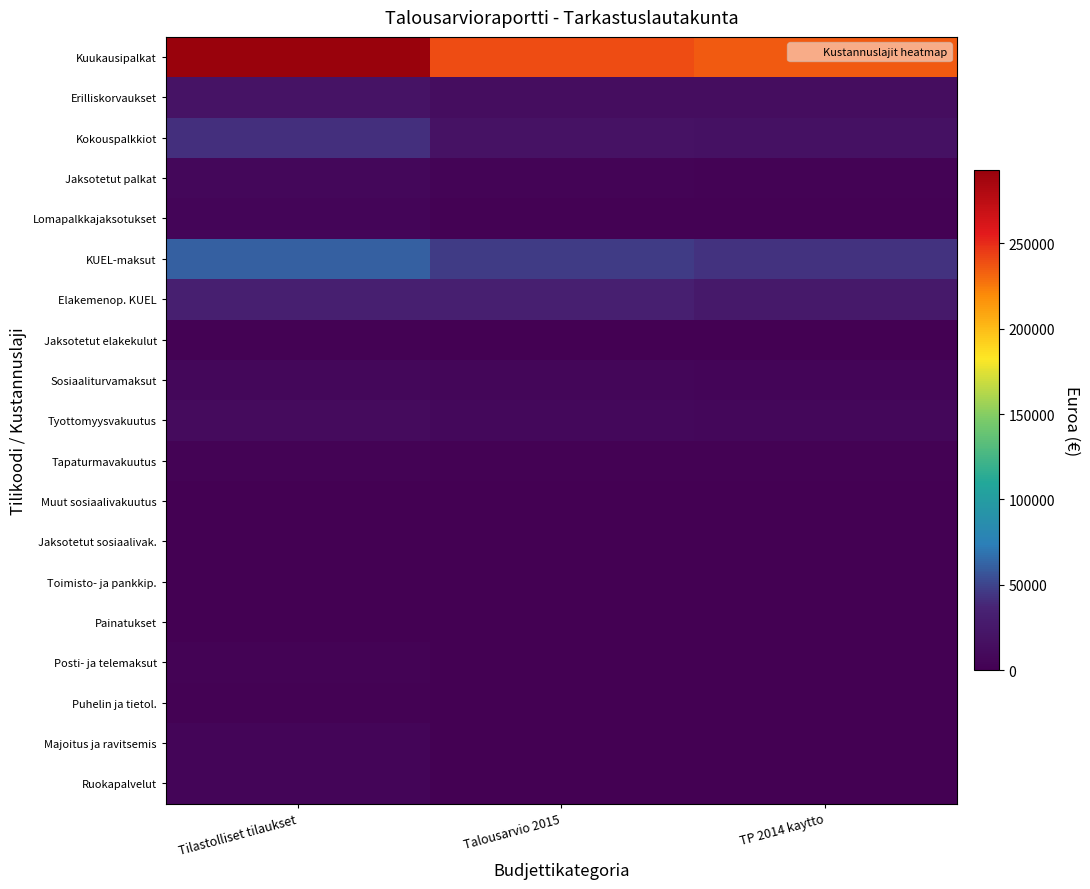

Reading right to left, what are all the values shown in this chart?

Kuukausipalkat: TP 2014 kaytto=234941.9	Talousarvio 2015=239500.0	Tilastolliset tilaukset=292784.0
Erilliskorvaukset: TP 2014 kaytto=12818.0	Talousarvio 2015=13000.0	Tilastolliset tilaukset=19500.0
Kokouspalkkiot: TP 2014 kaytto=17420.0	Talousarvio 2015=19000.0	Tilastolliset tilaukset=42000.0
Jaksotetut palkat: TP 2014 kaytto=3315.0	Talousarvio 2015=3500.0	Tilastolliset tilaukset=7500.0
Lomapalkkajaksotukset: TP 2014 kaytto=1237.2	Talousarvio 2015=1300.0	Tilastolliset tilaukset=5000.0
KUEL-maksut: TP 2014 kaytto=42634.9	Talousarvio 2015=46512.0	Tilastolliset tilaukset=61257.9
Elakemenop. KUEL: TP 2014 kaytto=25267.0	Talousarvio 2015=32967.0	Tilastolliset tilaukset=32967.0
Jaksotetut elakekulut: TP 2014 kaytto=432.1	Talousarvio 2015=597.0	Tilastolliset tilaukset=1278.8
Sosiaaliturvamaksut: TP 2014 kaytto=5386.8	Talousarvio 2015=5865.0	Tilastolliset tilaukset=7724.6
Tyottomyysvakuutus: TP 2014 kaytto=7310.8	Talousarvio 2015=8048.0	Tilastolliset tilaukset=10598.9
Tapaturmavakuutus: TP 2014 kaytto=1982.7	Talousarvio 2015=2182.0	Tilastolliset tilaukset=2874.3
Muut sosiaalivakuutus: TP 2014 kaytto=99.1	Talousarvio 2015=109.0	Tilastolliset tilaukset=143.7
Jaksotetut sosiaalivak.: TP 2014 kaytto=131.9	Talousarvio 2015=208.0	Tilastolliset tilaukset=445.5
Toimisto- ja pankkip.: TP 2014 kaytto=49.0	Talousarvio 2015=0.0	Tilastolliset tilaukset=180.0
Painatukset: TP 2014 kaytto=0.0	Talousarvio 2015=0.0	Tilastolliset tilaukset=500.0
Posti- ja telemaksut: TP 2014 kaytto=0.0	Talousarvio 2015=0.0	Tilastolliset tilaukset=2300.0
Puhelin ja tietol.: TP 2014 kaytto=229.9	Talousarvio 2015=250.0	Tilastolliset tilaukset=2000.0
Majoitus ja ravitsemis: TP 2014 kaytto=921.4	Talousarvio 2015=1000.0	Tilastolliset tilaukset=5000.0
Ruokapalvelut: TP 2014 kaytto=756.5	Talousarvio 2015=800.0	Tilastolliset tilaukset=5000.0